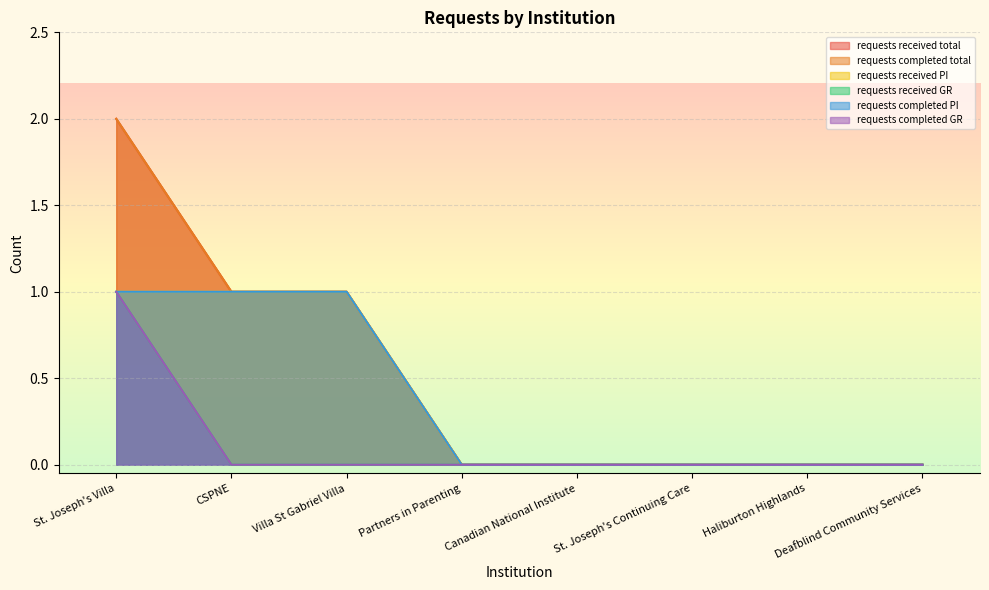

Which series changed the most between Partners in Parenting and St. Joseph's Continuing Care?

requests_received_total